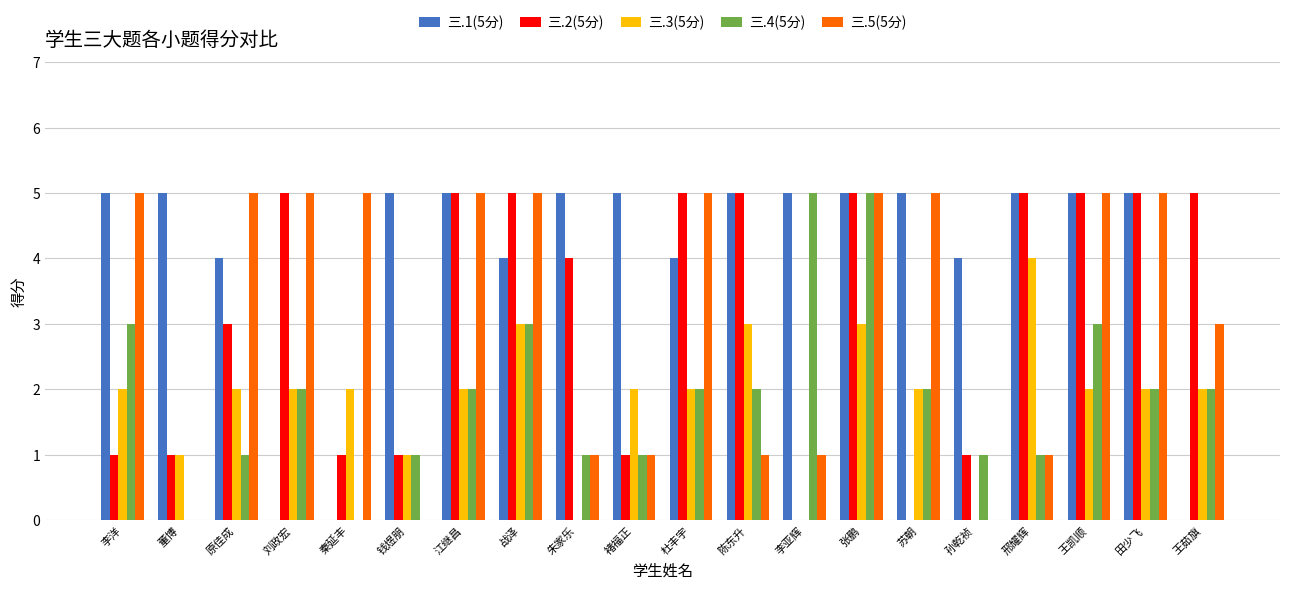

What is the difference between the 三.1(5分) values at 战泽 and 李亚辉?

1